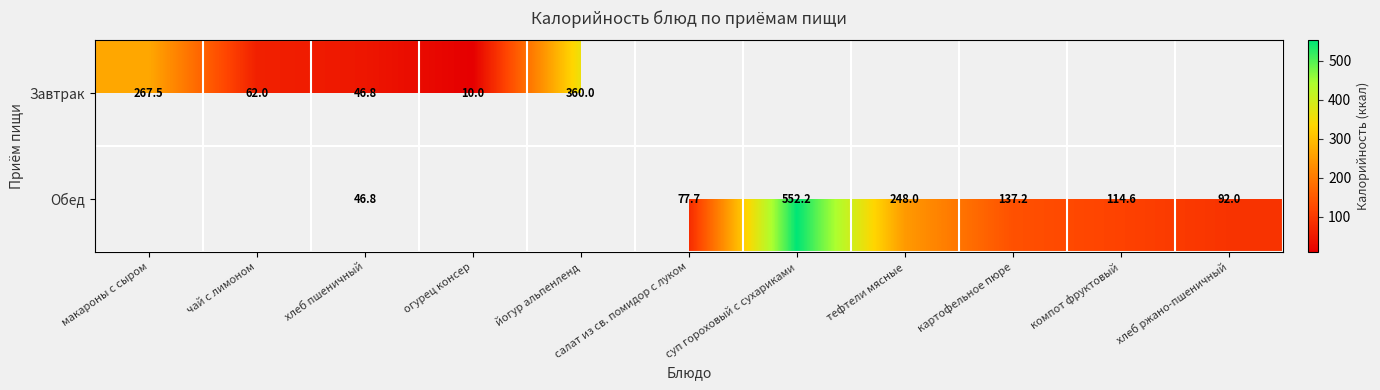

Which series changed the most between чай с лимоном and огурец консер?

row_0